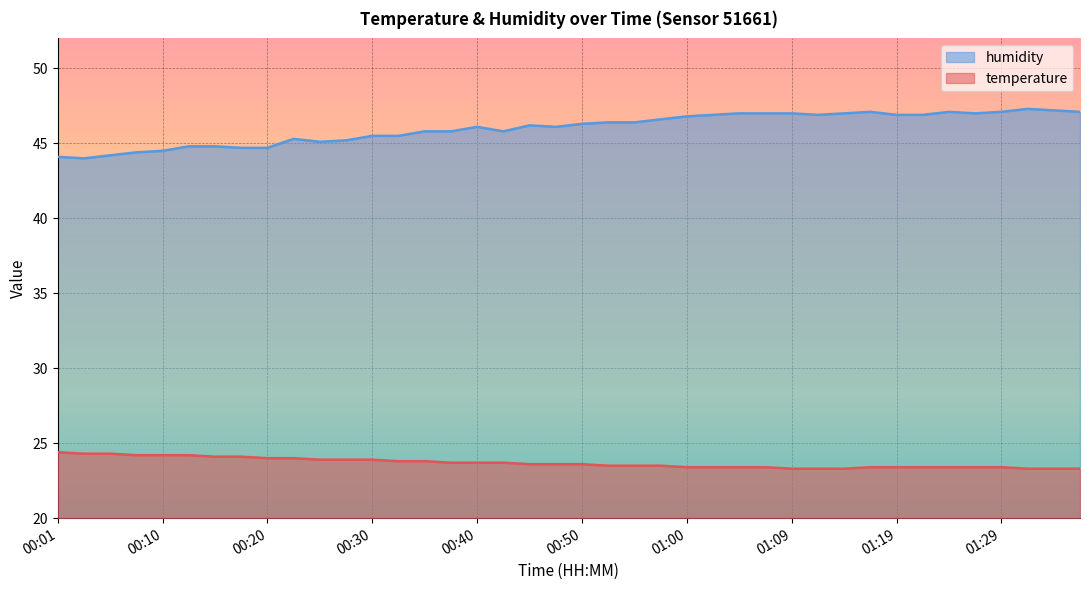

At which category is the sum across all series the highest?

01:32